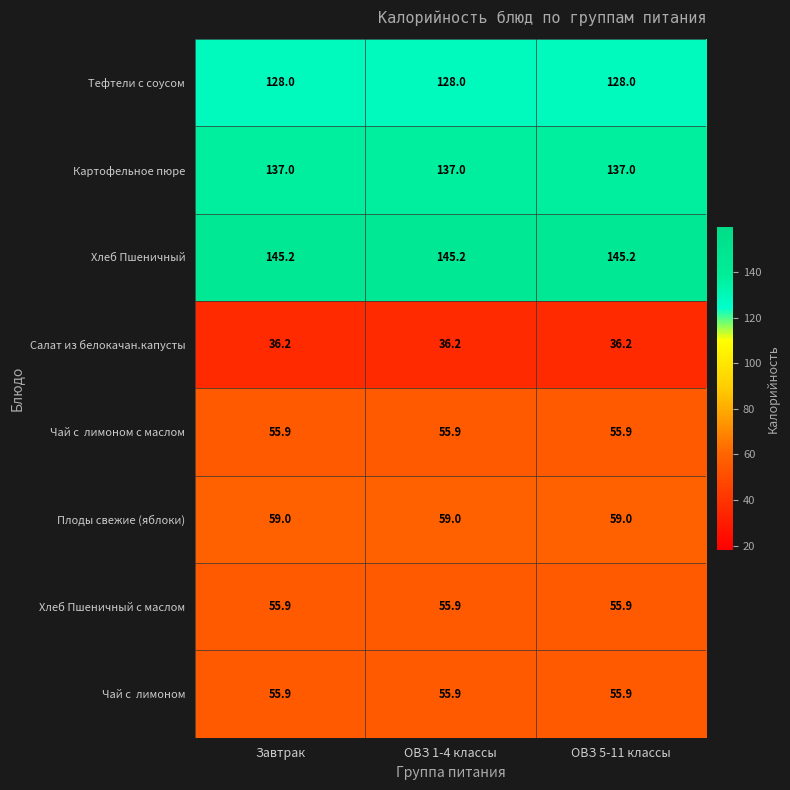

What is the difference between the highest and lowest values at ОВЗ 5-11 классы?

109.0